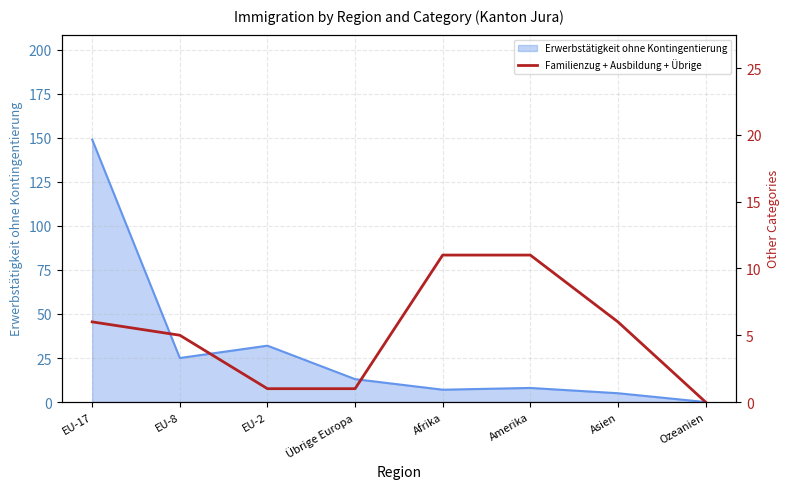

At which category does the chart reach its peak across all series?

Afrika